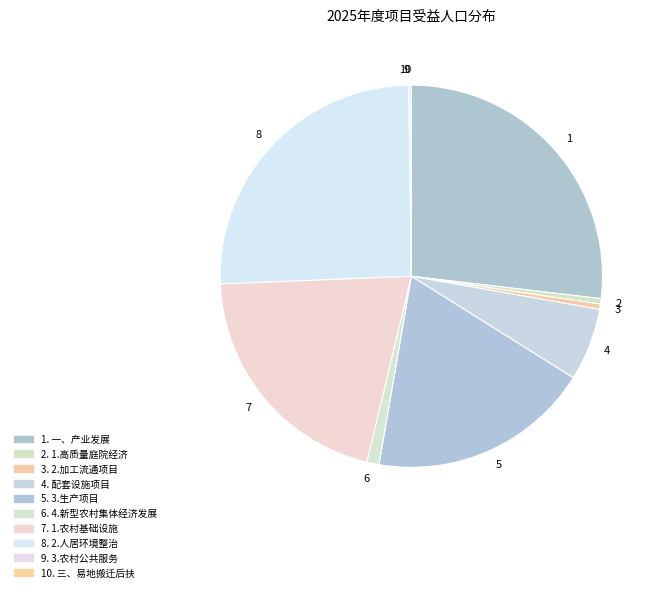

Between 5 and 3, which is larger?

5